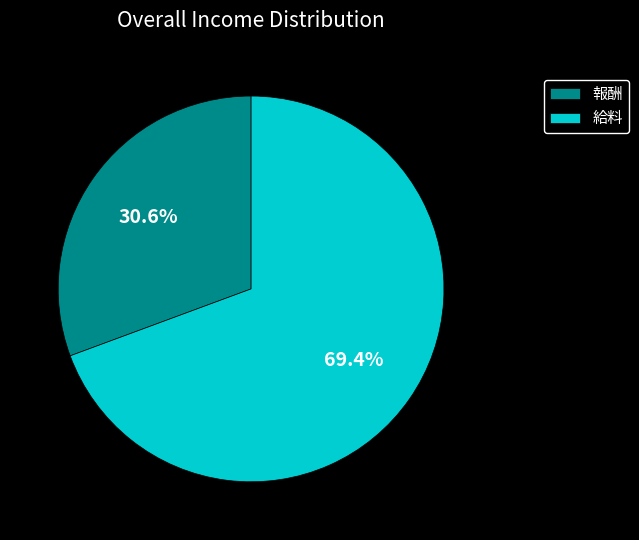

Do 給料 and 報酬 together represent more than half of the pie?

Yes